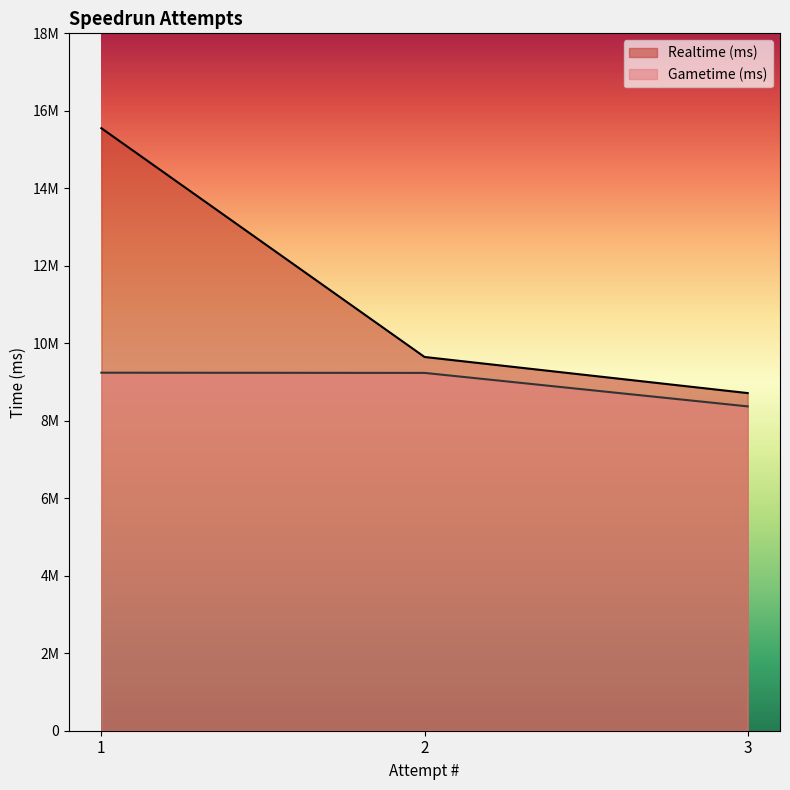

List the series in order of their overall mean, lowest first.

Gametime (ms), Realtime (ms)